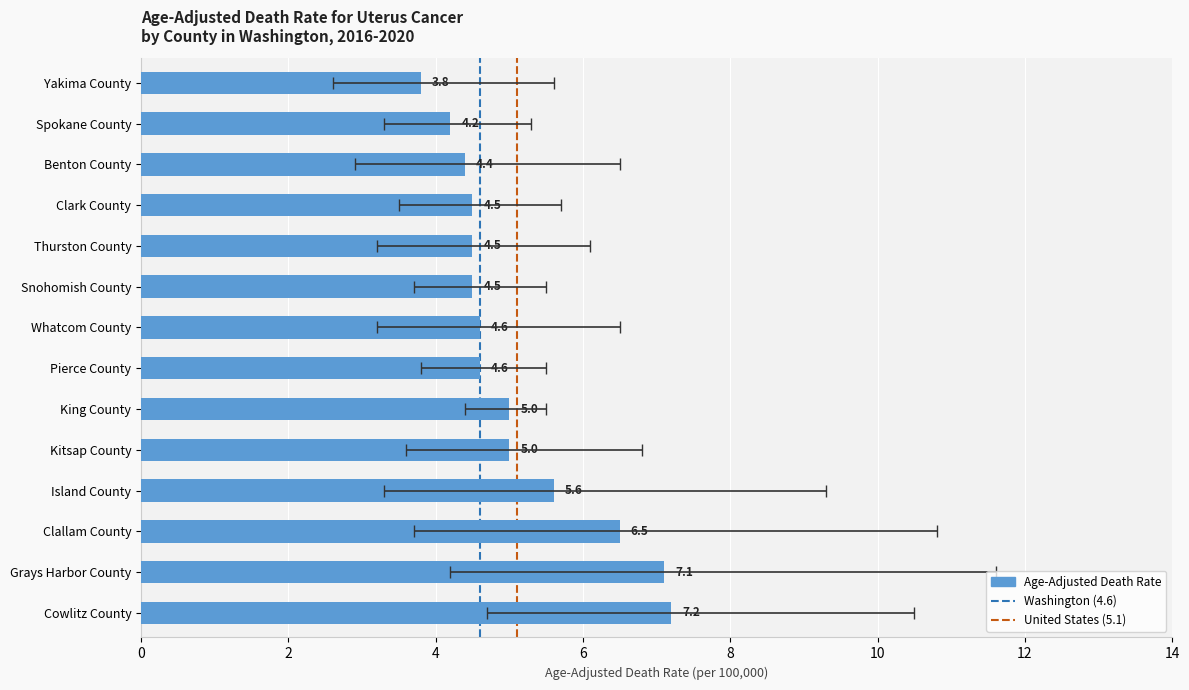

Where does the Upper CI series first go above 6?

Cowlitz County